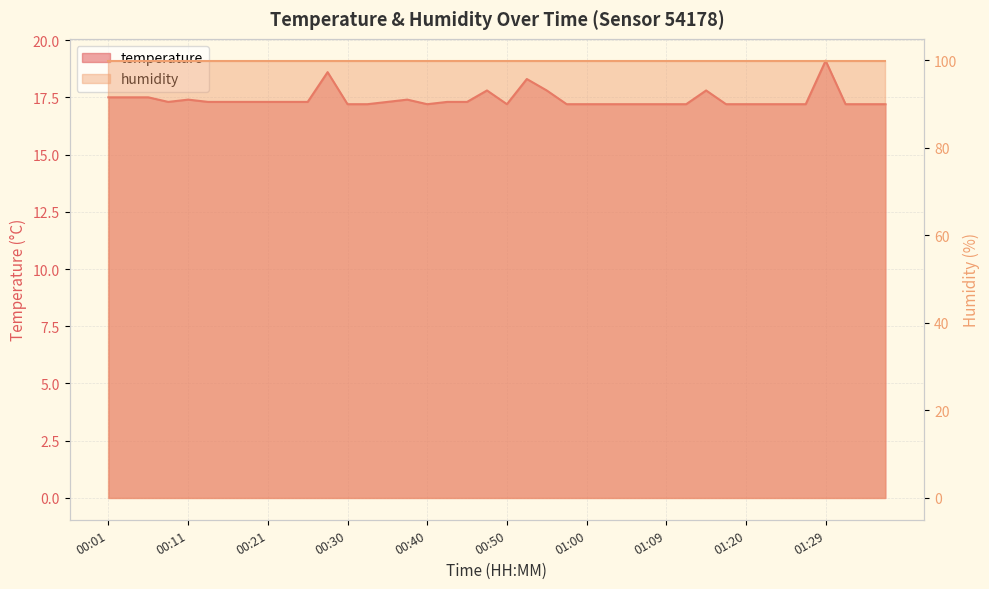

What is the value of the 17th point from the left?

17.2